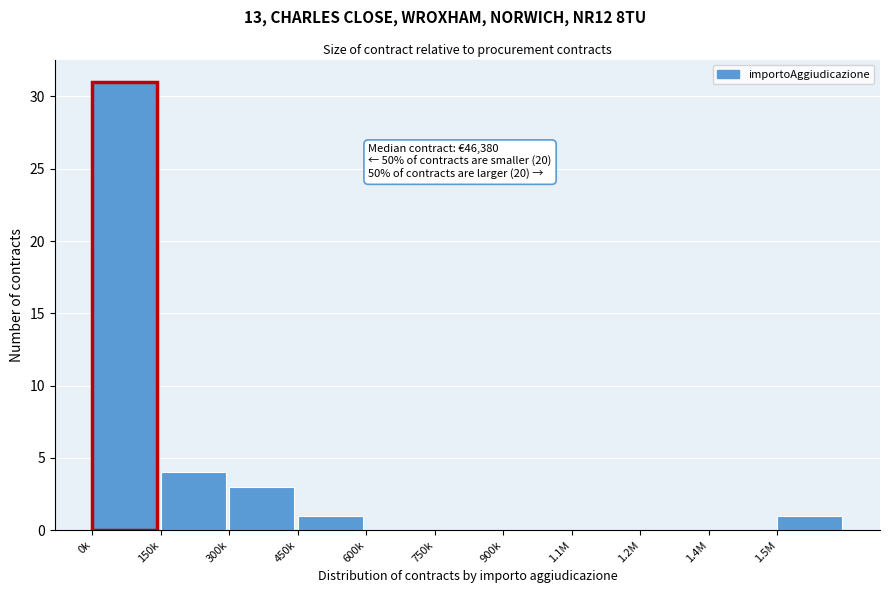

Reading left to right, transcribe all the data shown in this chart.

0k=31	150k=4	300k=3	450k=1	600k=0	750k=0	900k=0	1.1M=0	1.2M=0	1.4M=0	1.5M=1